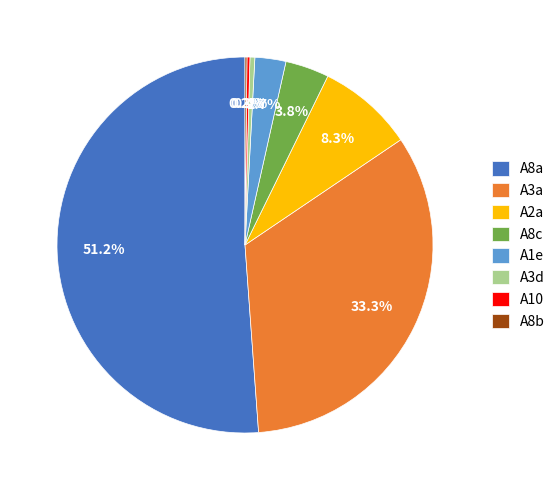

Does any single category account for the majority?

Yes